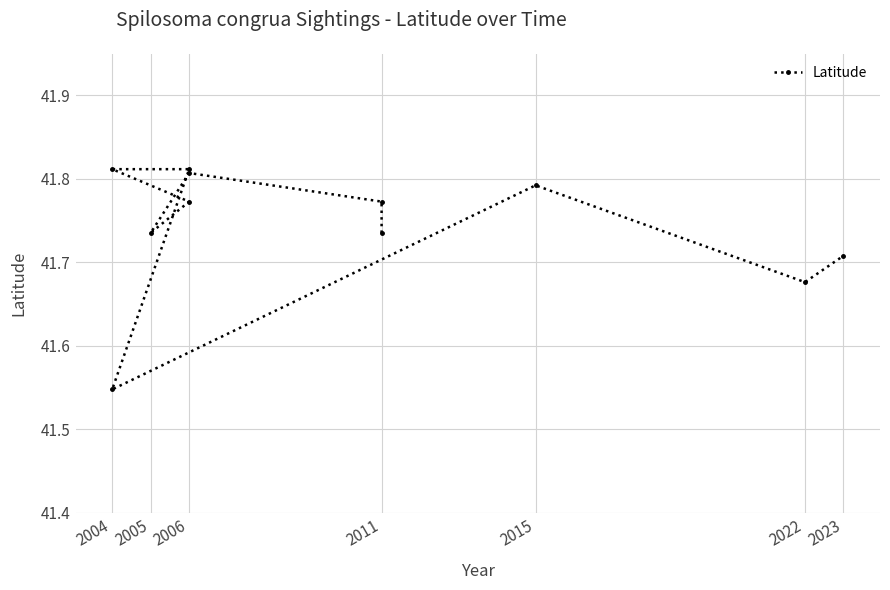

What is the greatest value displayed?

41.8